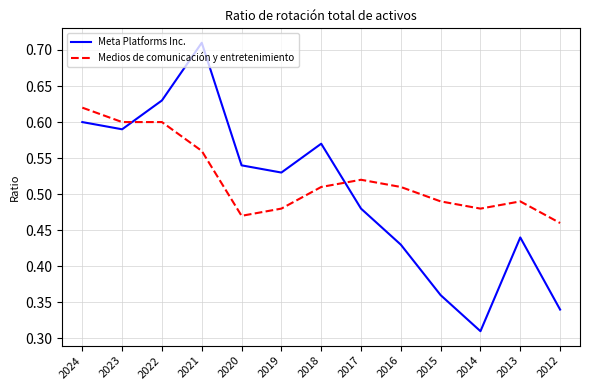

At which category is the sum across all series the highest?

2021